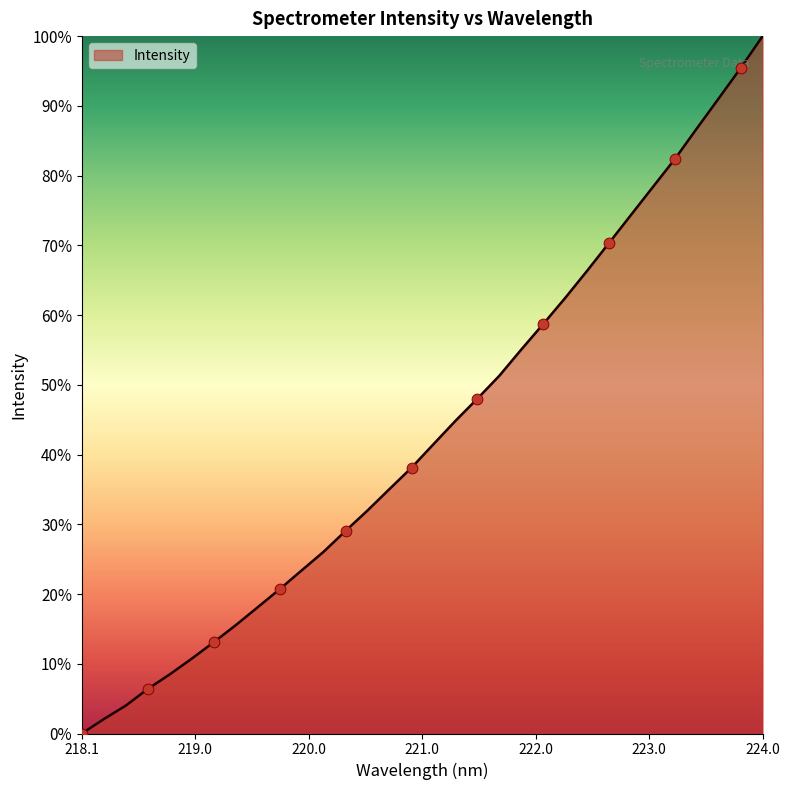

What is the maximum value shown in the chart?

100.0